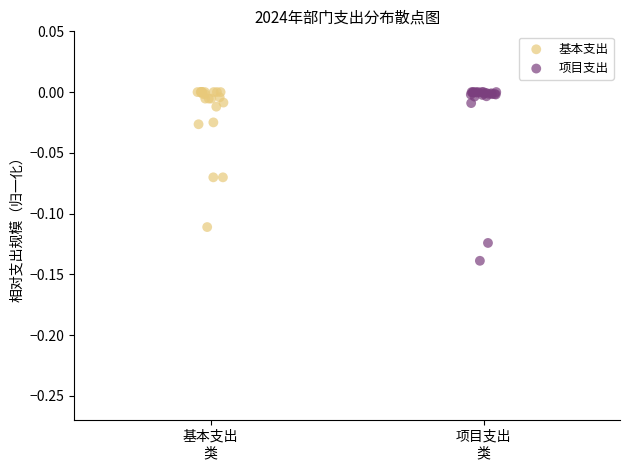

Which series reaches the minimum Y coordinate?

项目支出